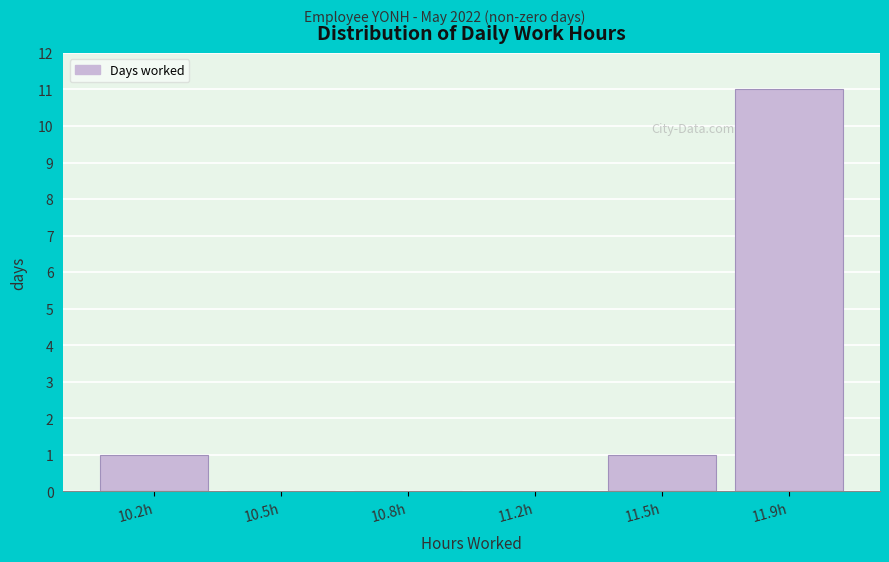

Reading right to left, list all the values displayed in this chart.

11.9h=11	11.5h=1	11.2h=0	10.8h=0	10.5h=0	10.2h=1